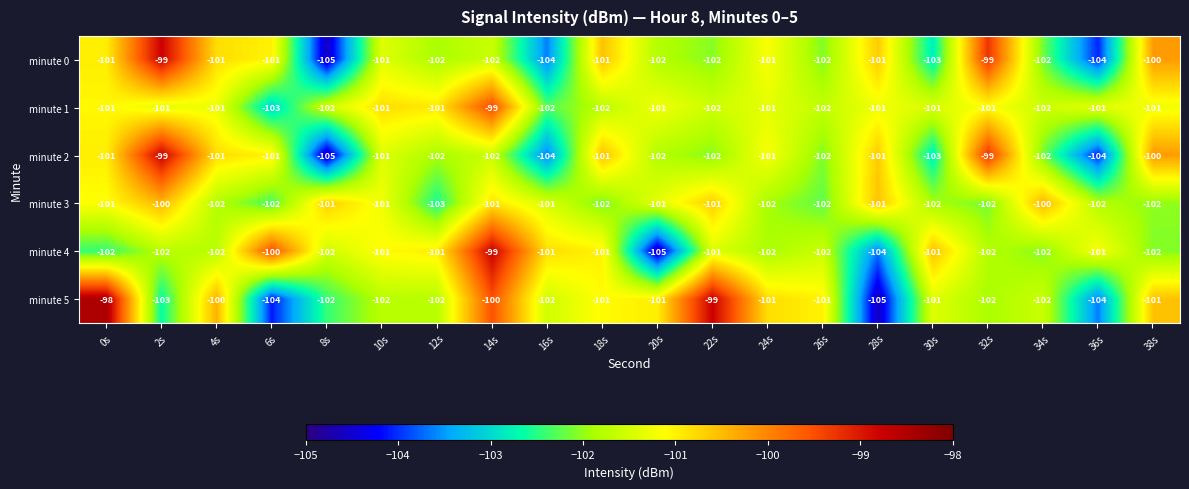

True or false: minute 4 has a value of -102 at 38s.

True